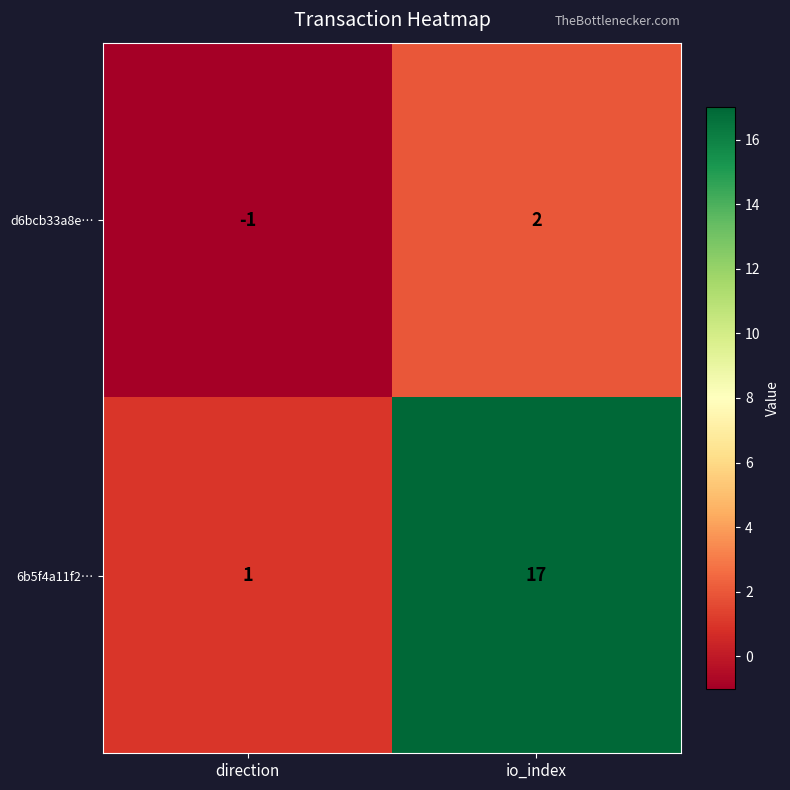

Read the d6bcb33a8e… value at direction.

-1